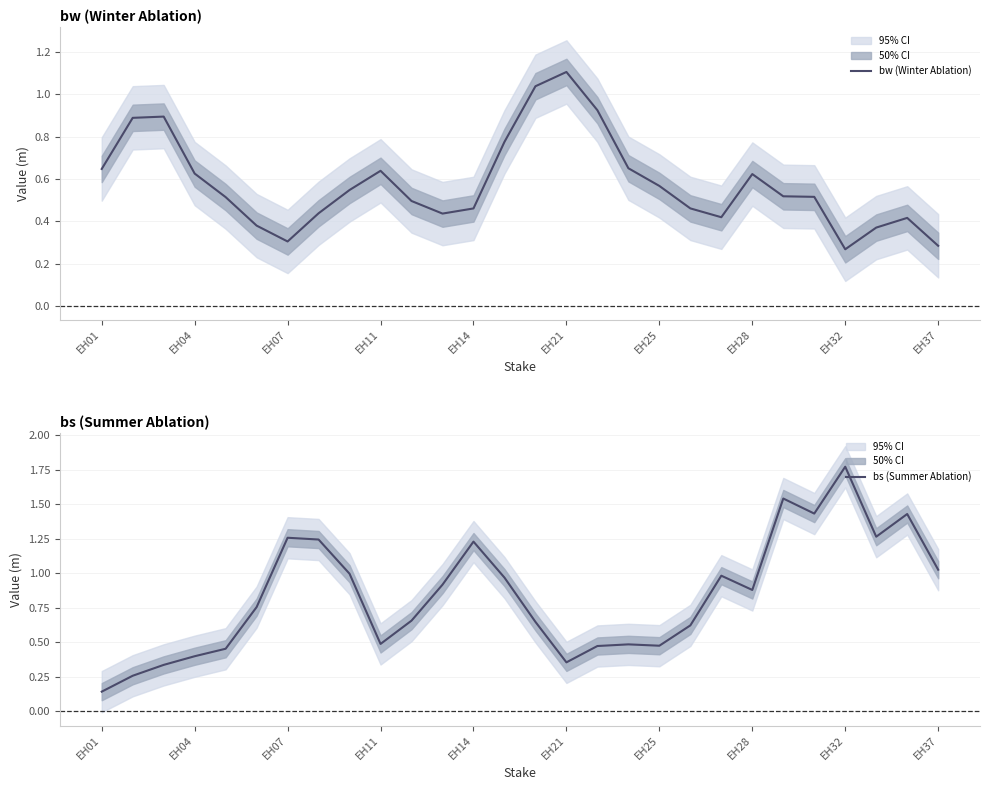

How many lines are shown in the chart?

2